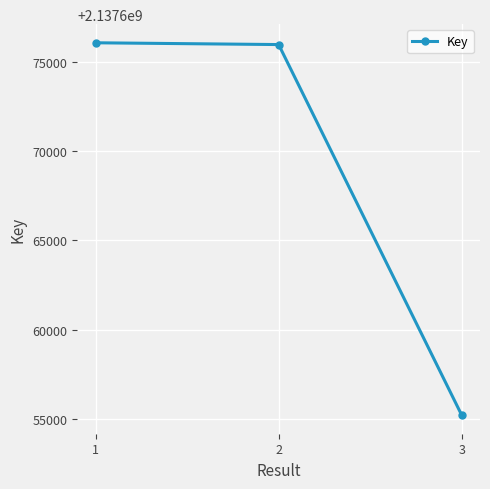

What is the difference between the maximum and minimum values?

20891